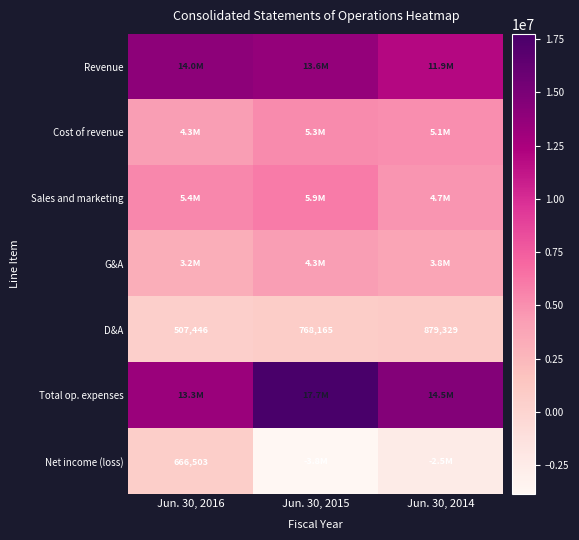

Count the D&A values in the range 507446 to 879329.

3